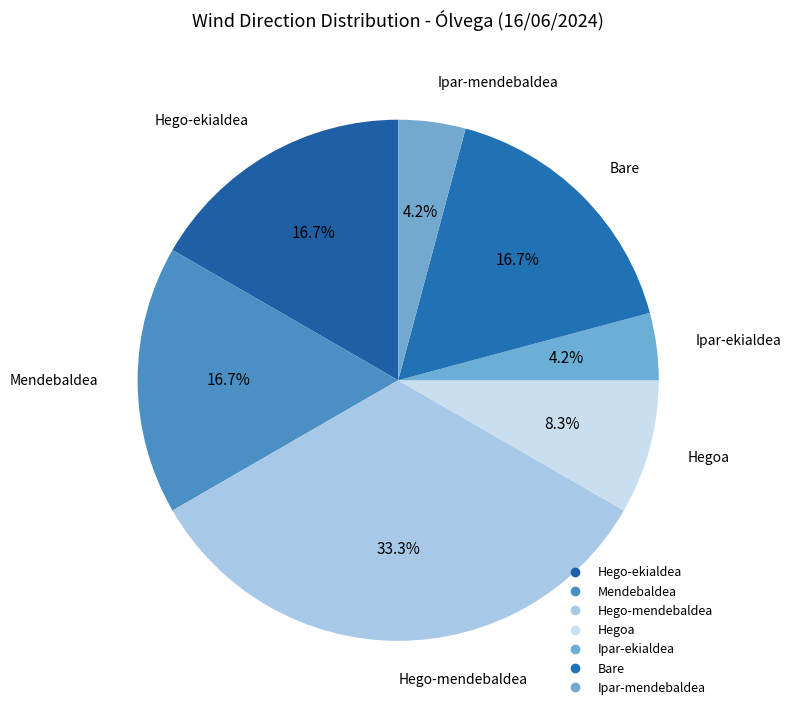

Does any single category account for the majority?

No